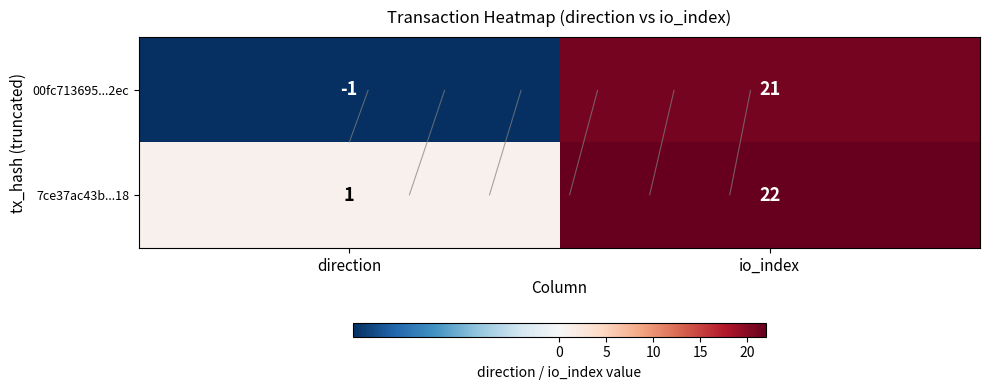

Which series has the largest total across all categories?

7ce37ac43b...18